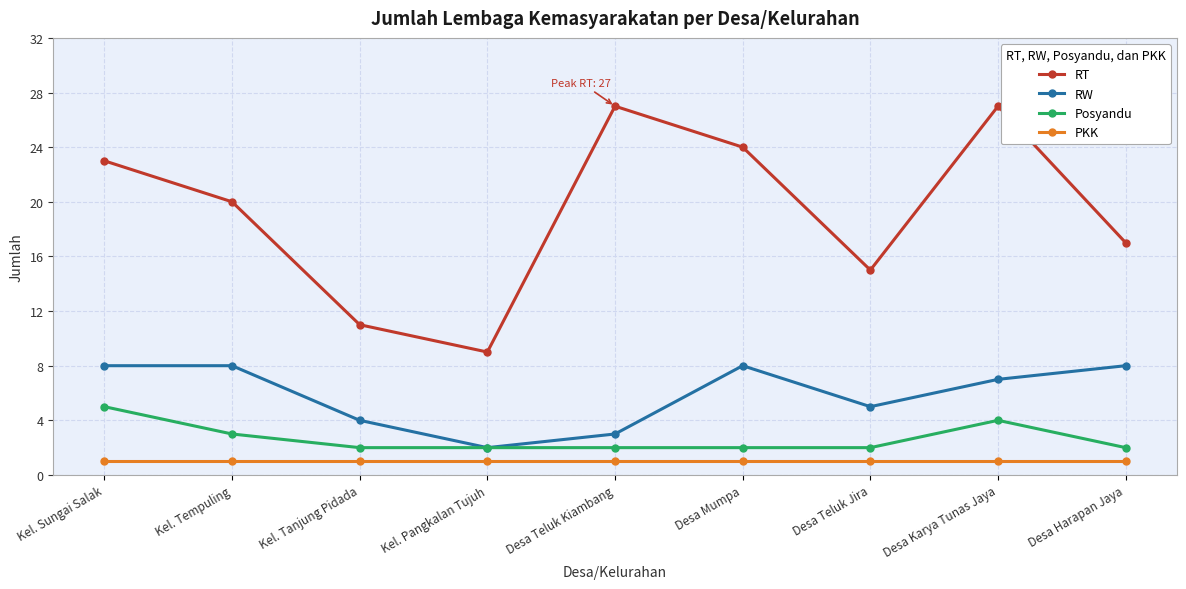

True or false: Posyandu has a value of 5 at Kel. Sungai Salak.

True